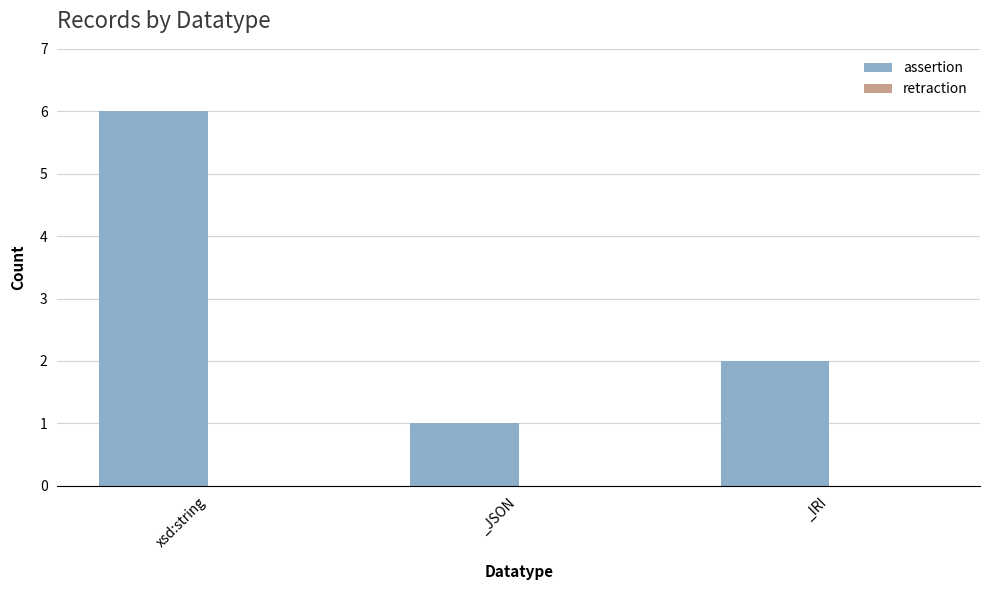

Between xsd:string and _IRI, which is larger?

xsd:string